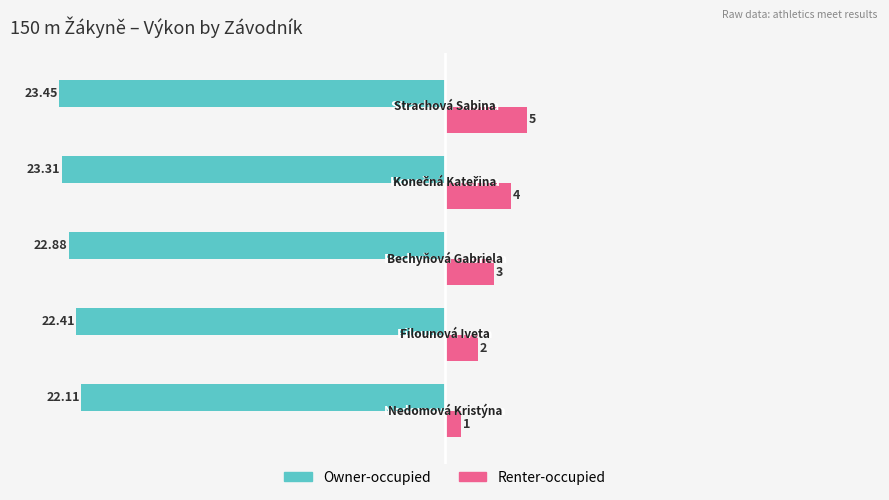

What is the average value of the Renter-occupied series?

3.0